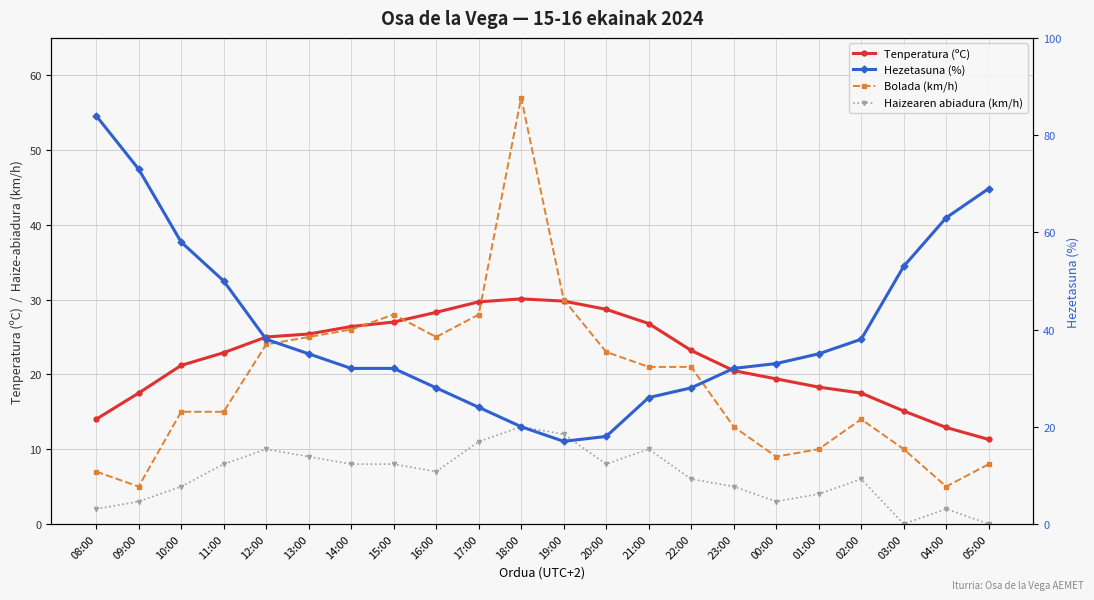

Which category has the highest value across all series?

08:00